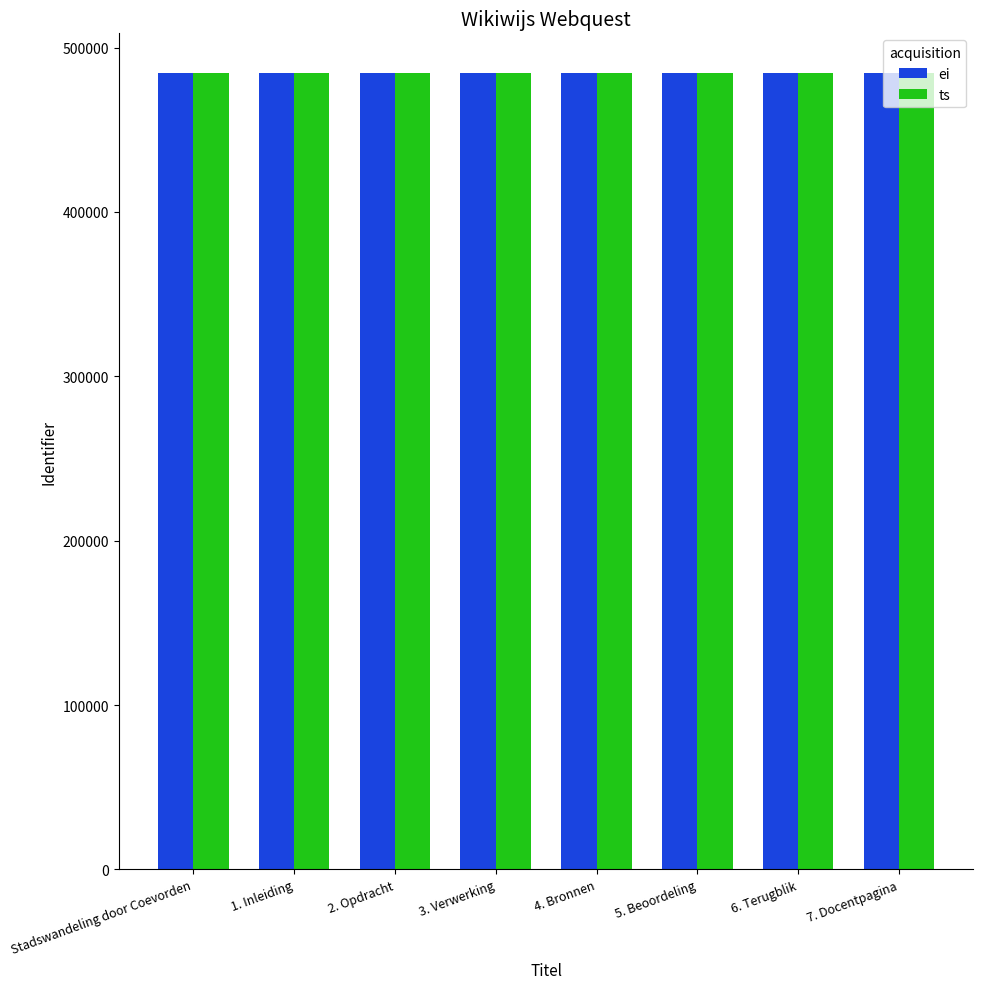

What is the highest value of the ts series?

484425